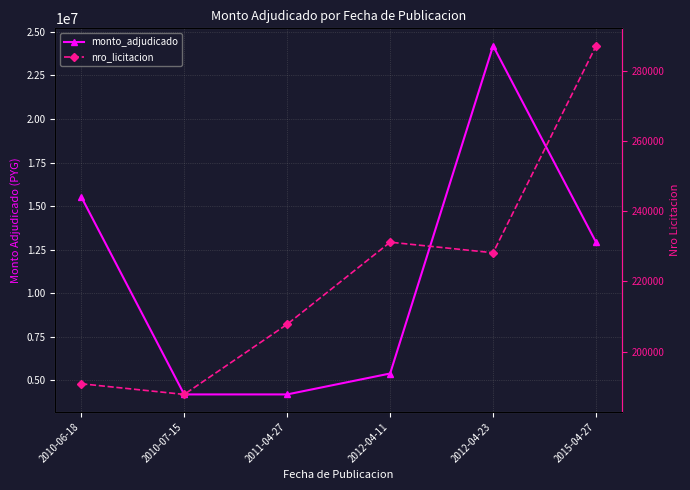

True or false: monto_adjudicado has more than 2 interior local peaks.

False